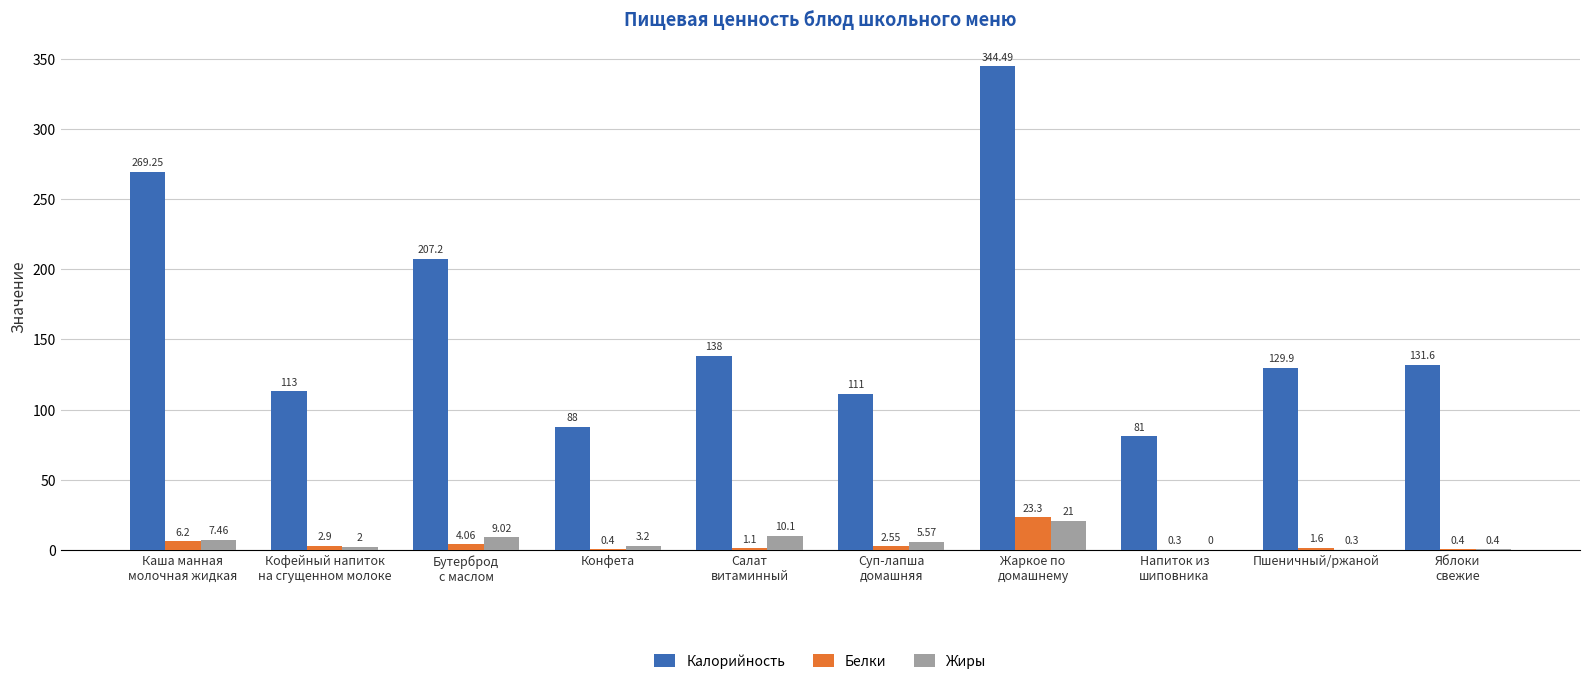

Which series has the largest total across all categories?

Калорийность